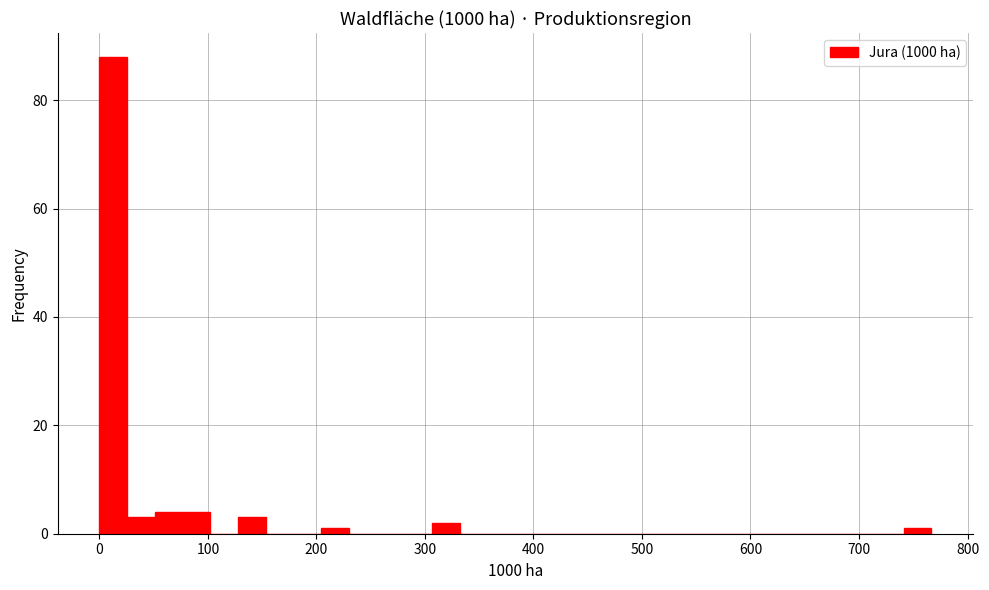

Around what value on the x-axis is the tallest bar? Give the approximate position of its centre, as read against the axis.

10